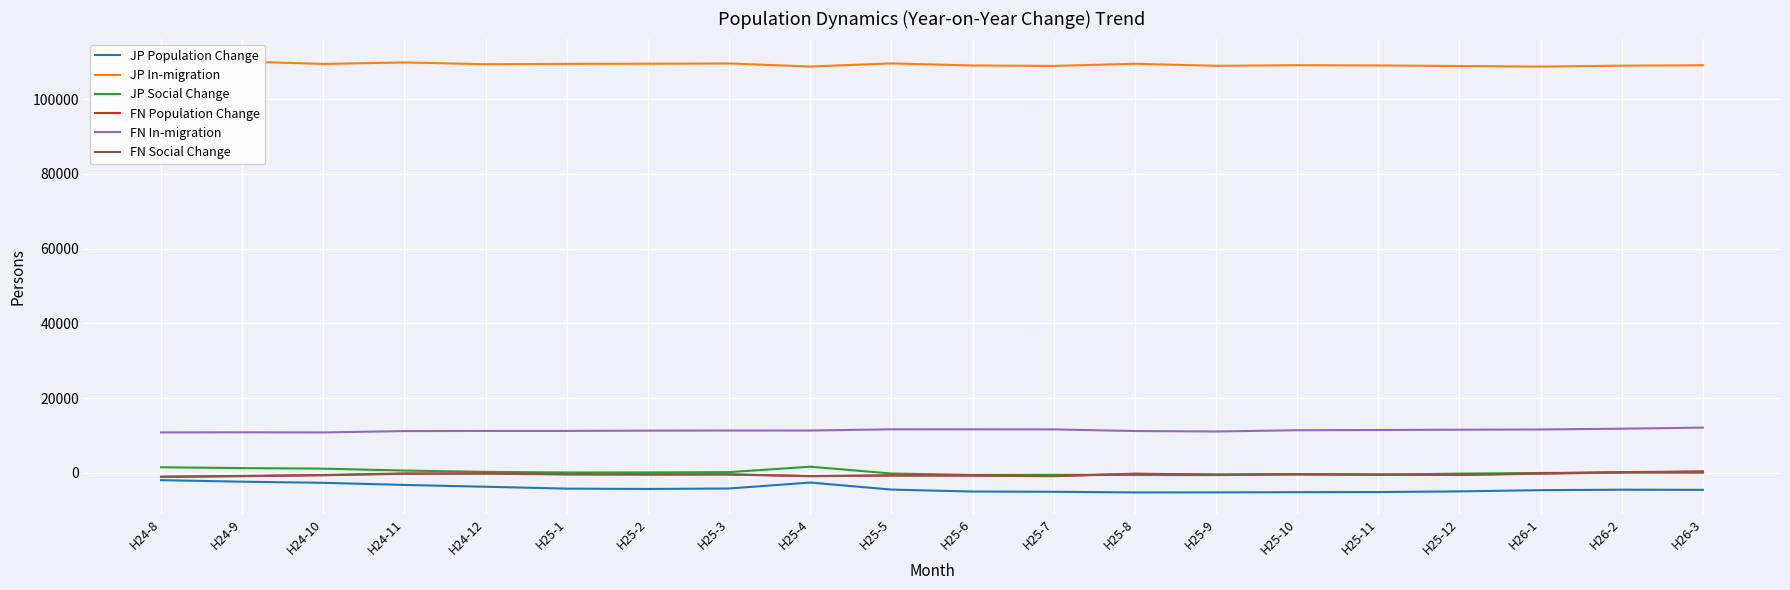

After their last crossing, which series has the higher values: JP Social Change or FN Population Change?

FN Population Change